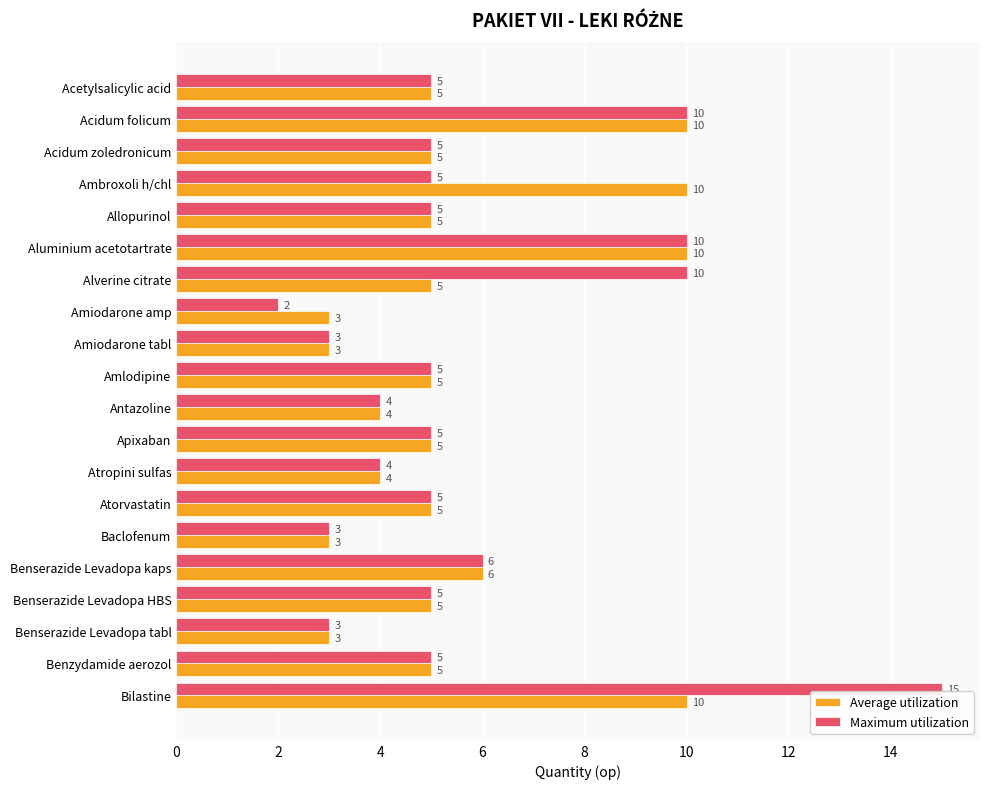

How many distinct data groups are displayed?

2